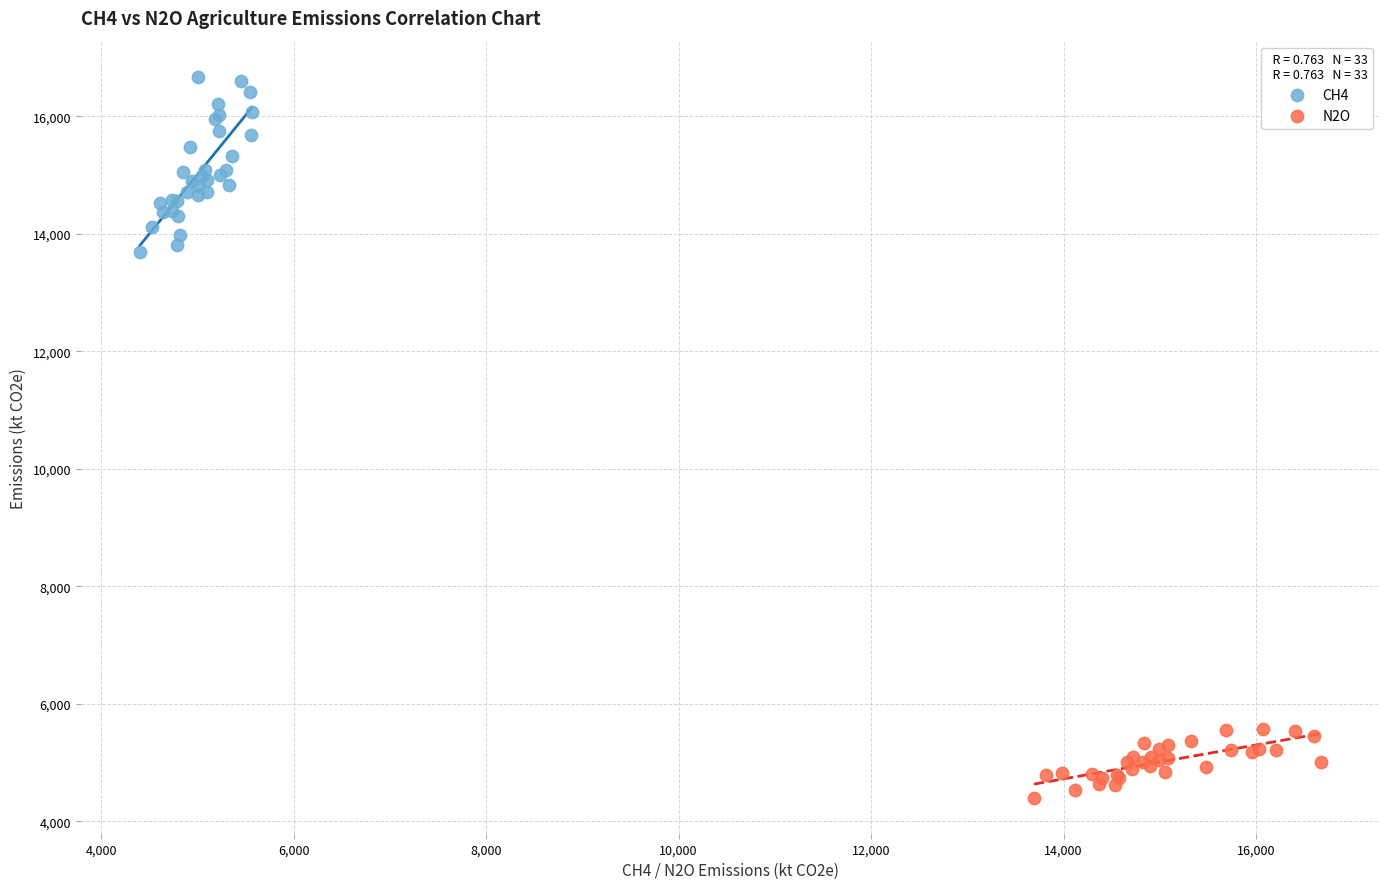

Which series contains the lowest Y value?

N2O